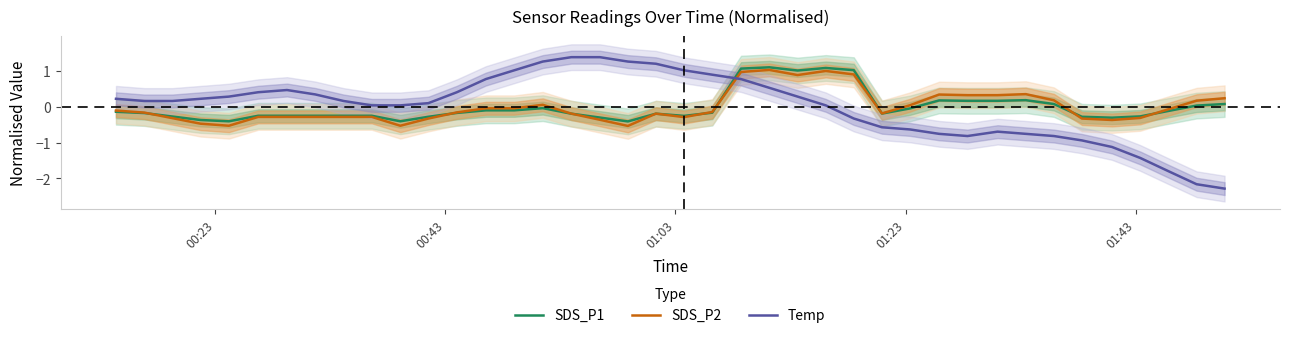

What is the minimum value for SDS_P1?

-0.4